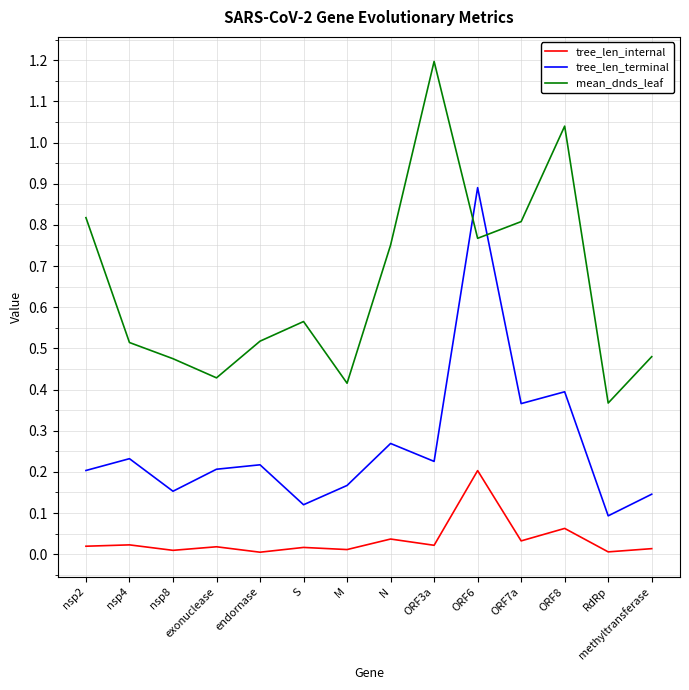

True or false: tree_len_internal and mean_dnds_leaf intersect in this chart.

False